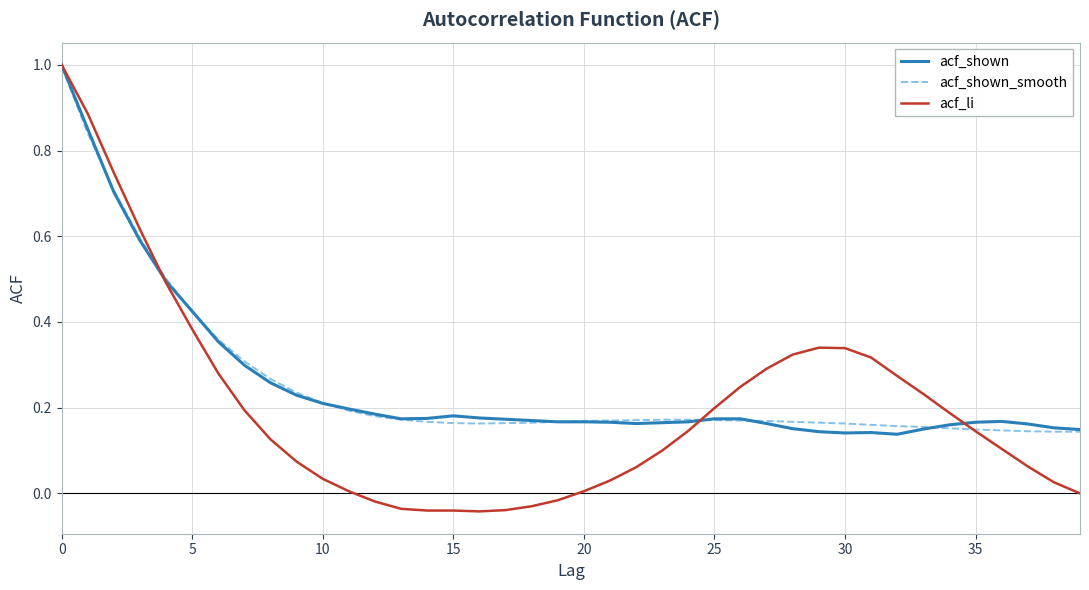

What is the maximum value for acf_li?

1.0